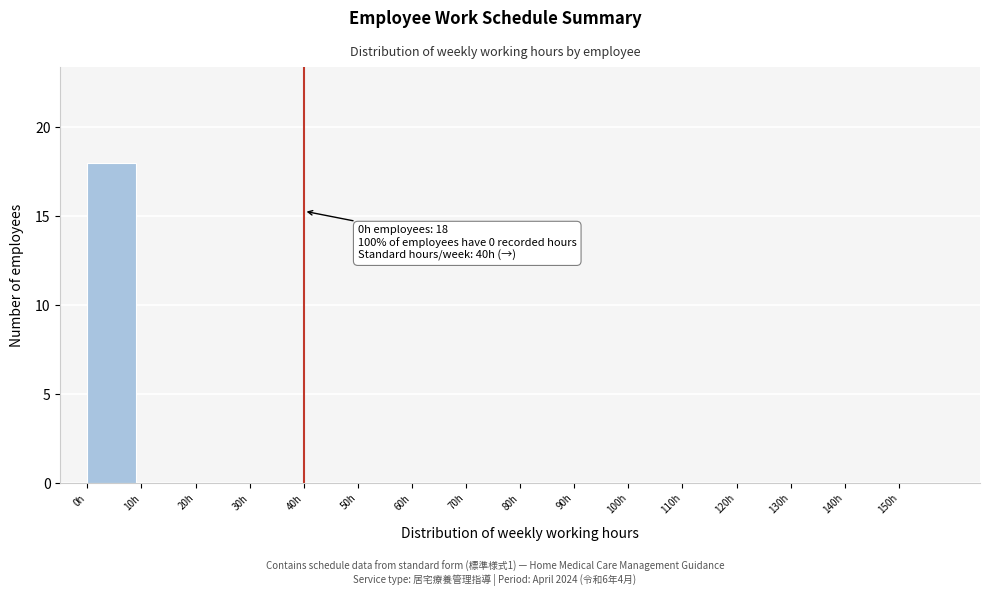

Which range on the x-axis has the tallest bar?

0 to 10